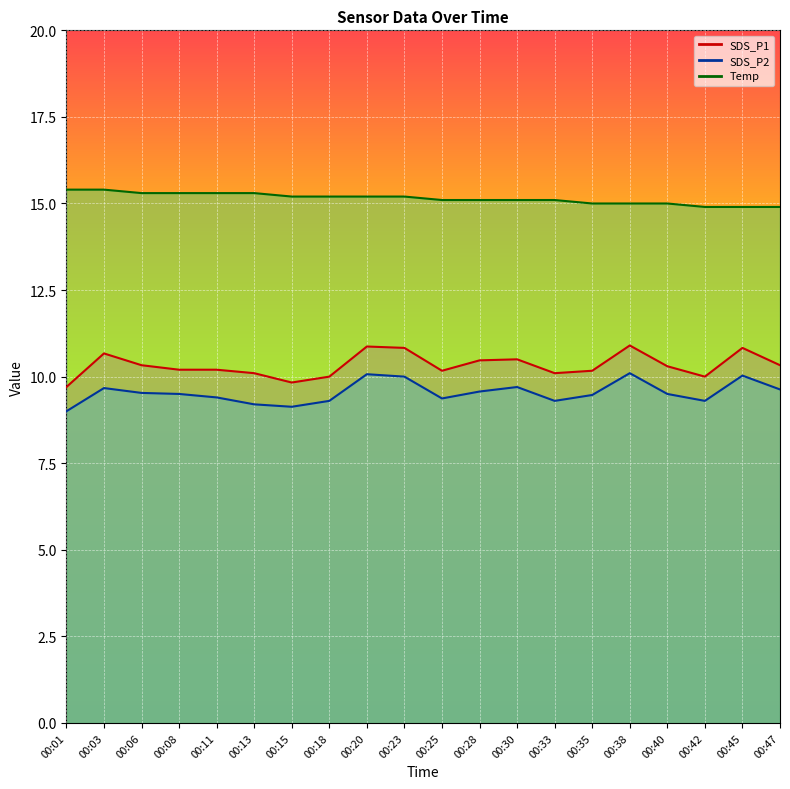

Rank the series at 00:08 from lowest to highest value.

SDS_P2, SDS_P1, Temp